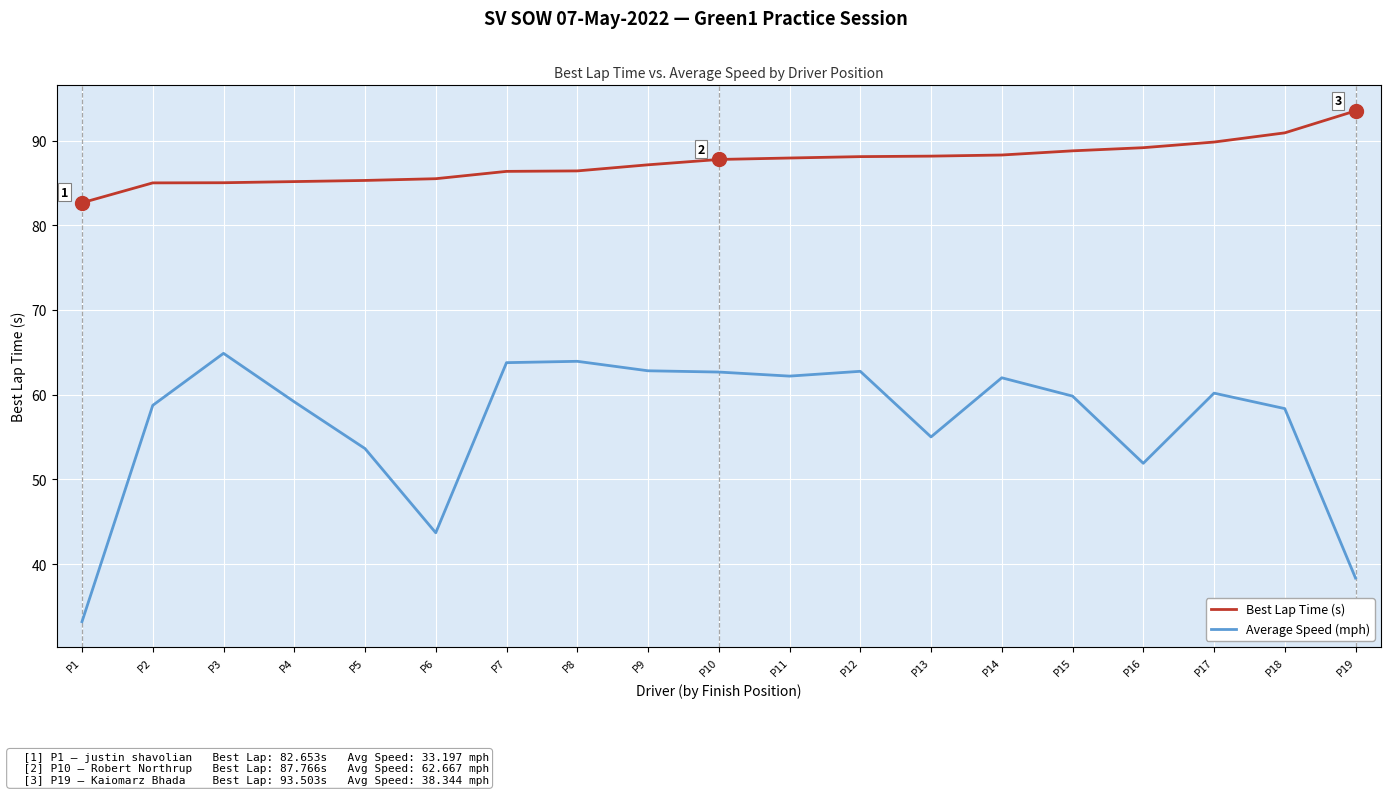

Which series changed the most between P4 and P18?

Best Lap Time (s)